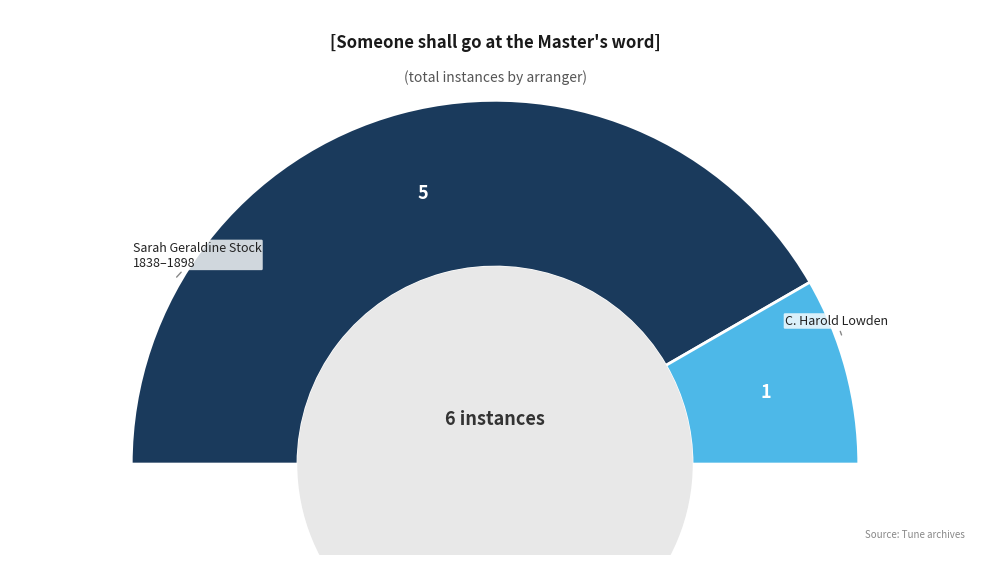

To the nearest percent, what percentage of the pie is someone_shall_go_at_the_masters_lowden?

17%